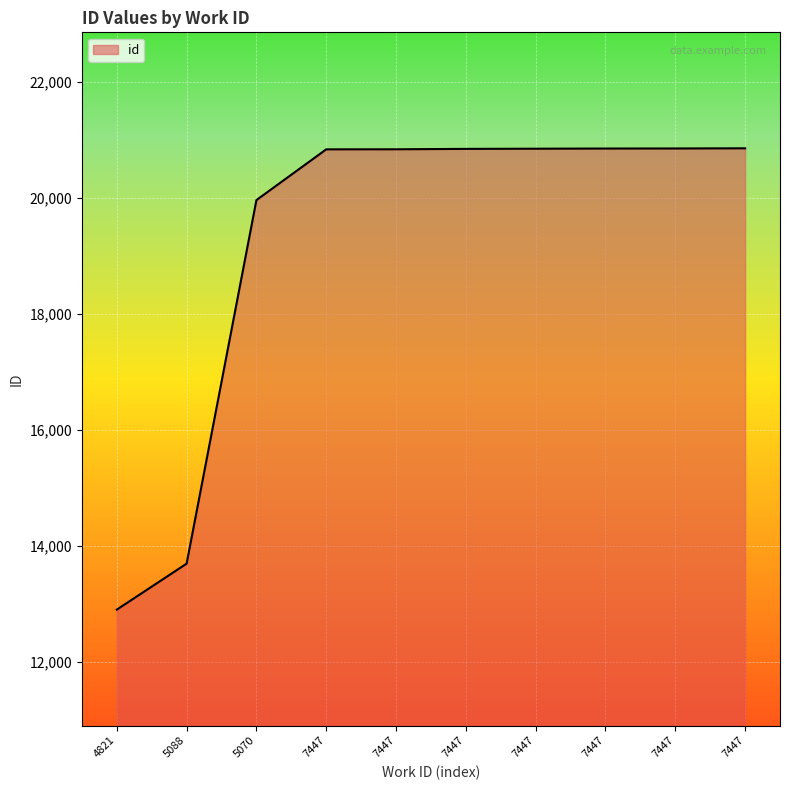

Does the chart have visible grid lines?

Yes